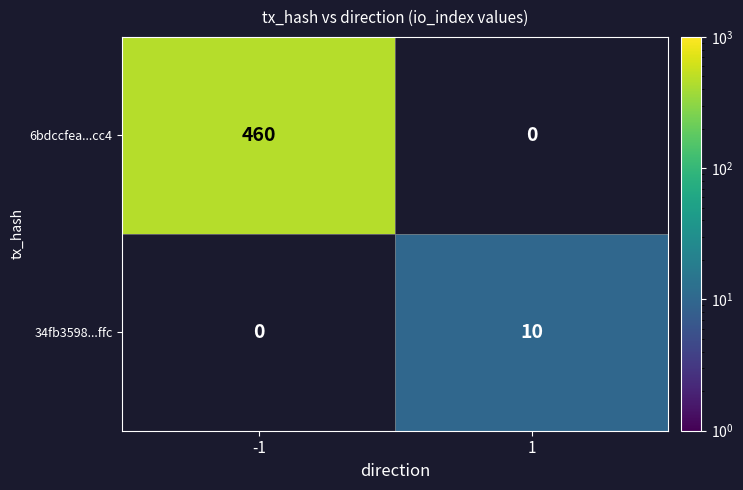

Is the value of 34fb3598...ffc at 1 greater than the value of 6bdccfea...cc4 at -1?

No